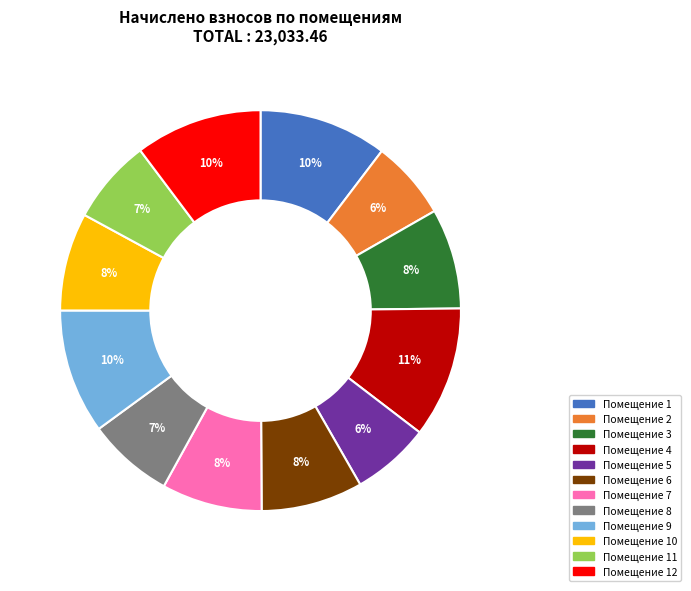

Is there any slice that represents more than half of the pie?

No